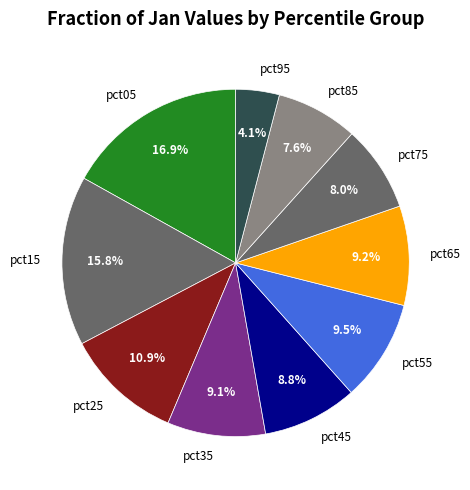

Approximately how many times larger is the value at pct95 compared to pct05?

0.2